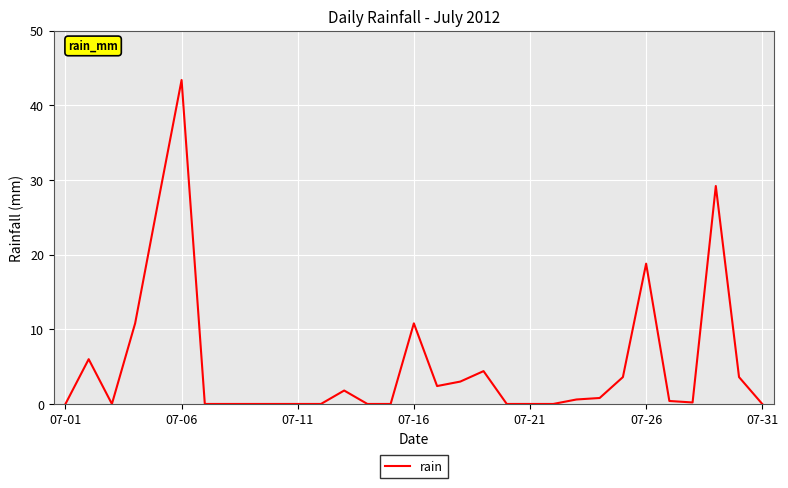

What is the maximum value shown in the chart?

43.4